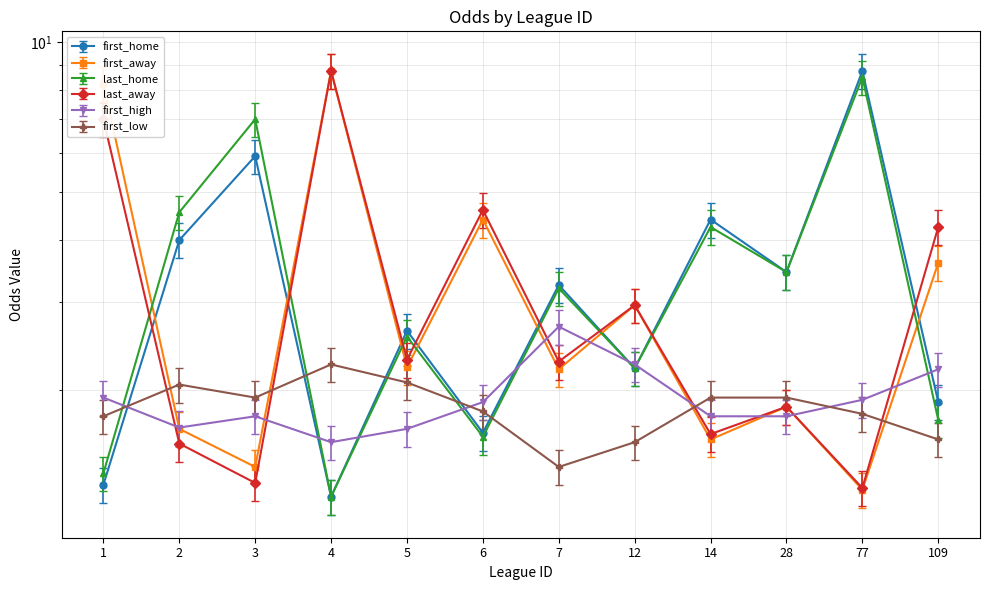

How many categories are shown in the chart?

12